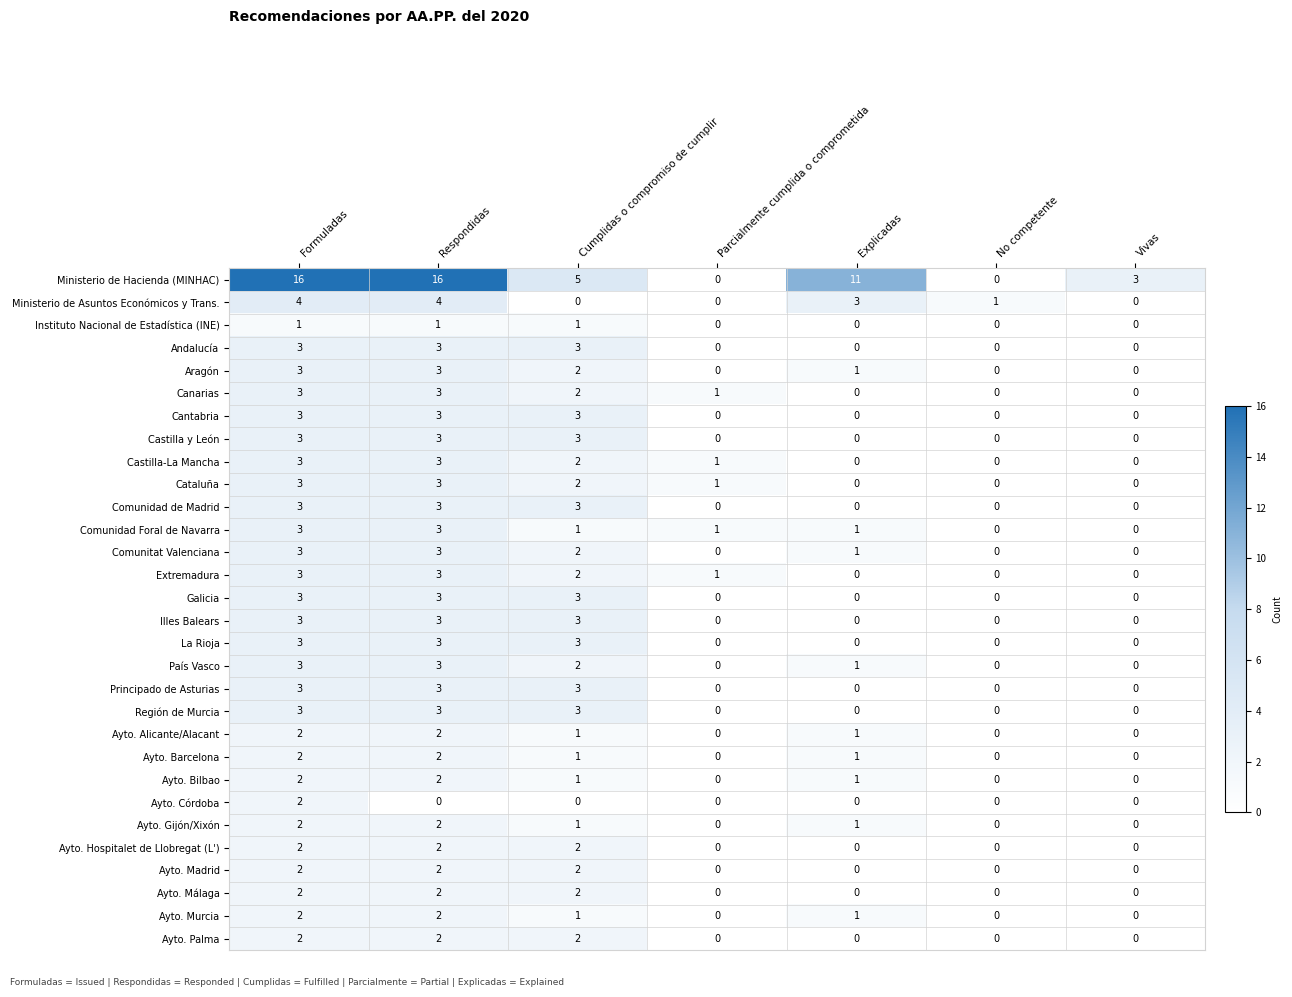

What is the spread (max minus min) of values at Explicadas?

11